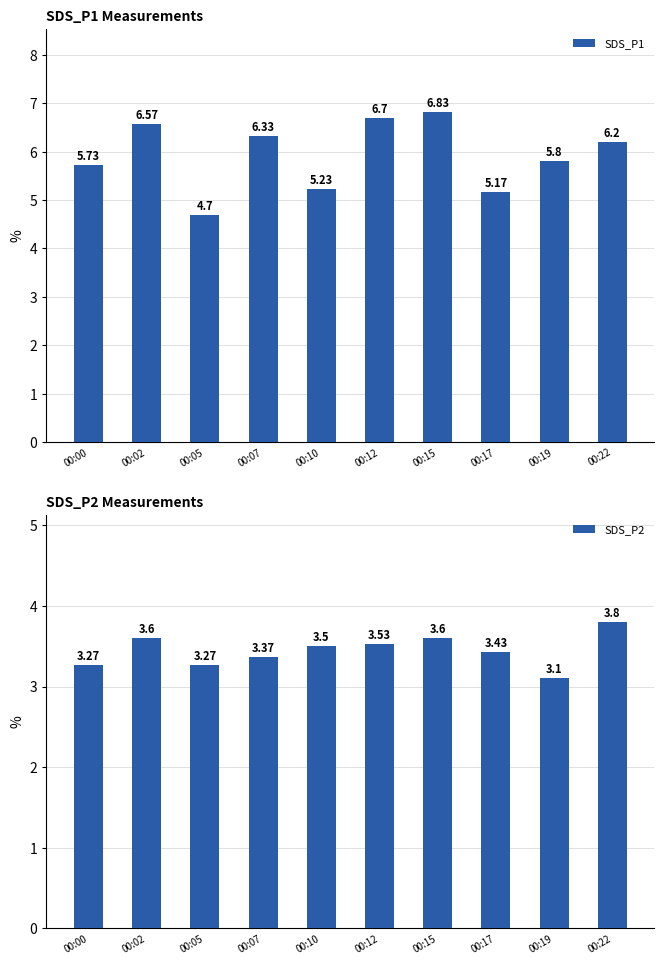

Rank the series at 00:10 from highest to lowest value.

SDS_P1, SDS_P2